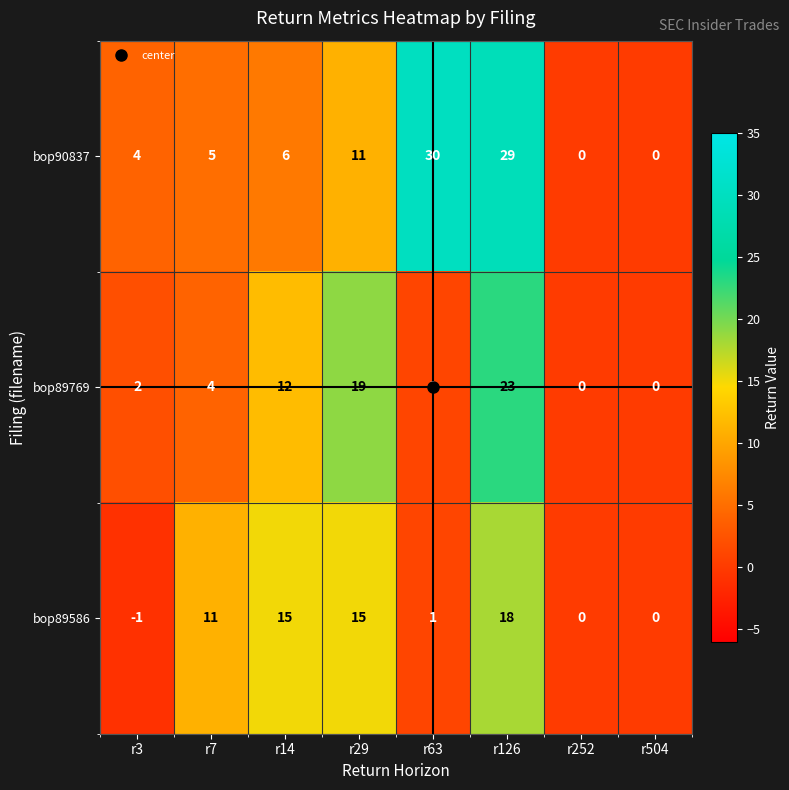

Count the number of categories in the chart.

8